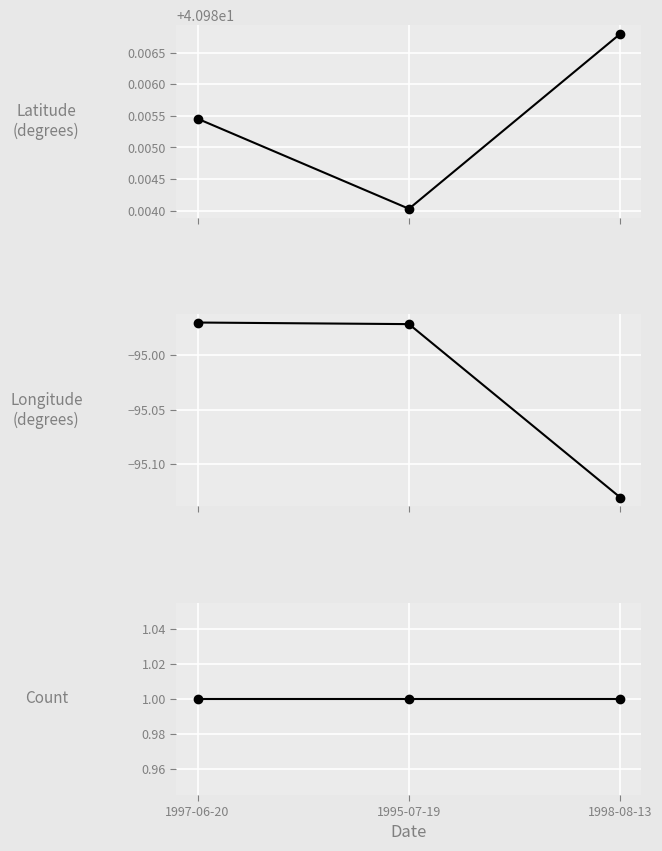

Reading right to left, extract all data points from this chart.

Latitude: 41.0	41.0	41.0
Longitude: -95.1	-95.0	-95.0
Count: 1.0	1.0	1.0